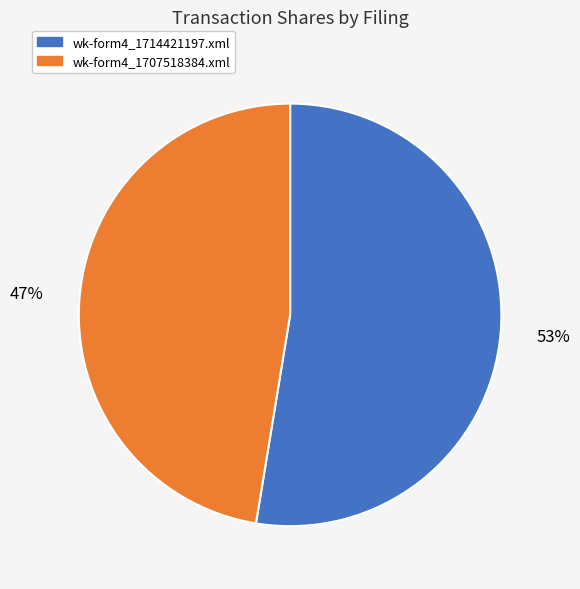

To the nearest percent, what portion does wk-form4_1714421197.xml represent?

53%